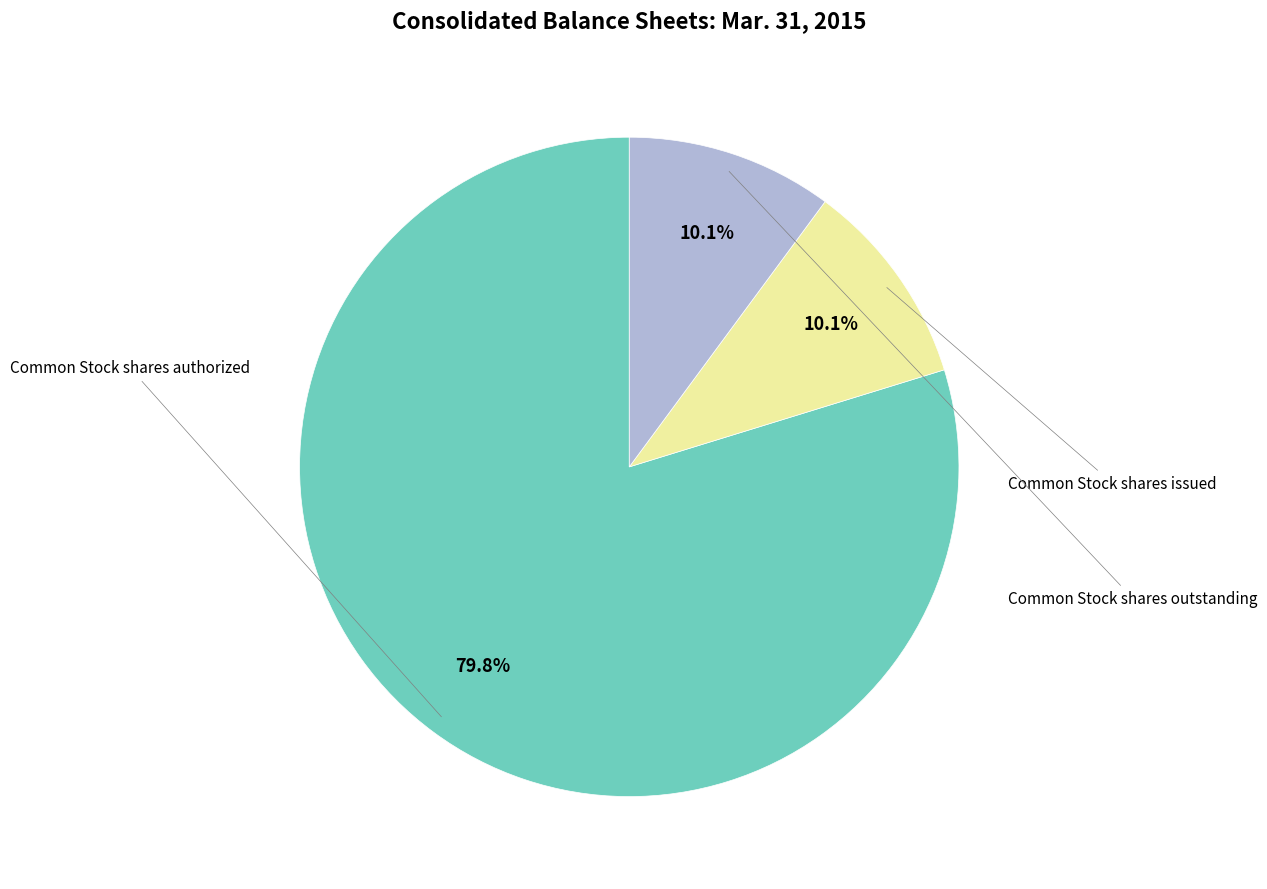

Does any single category account for the majority?

Yes